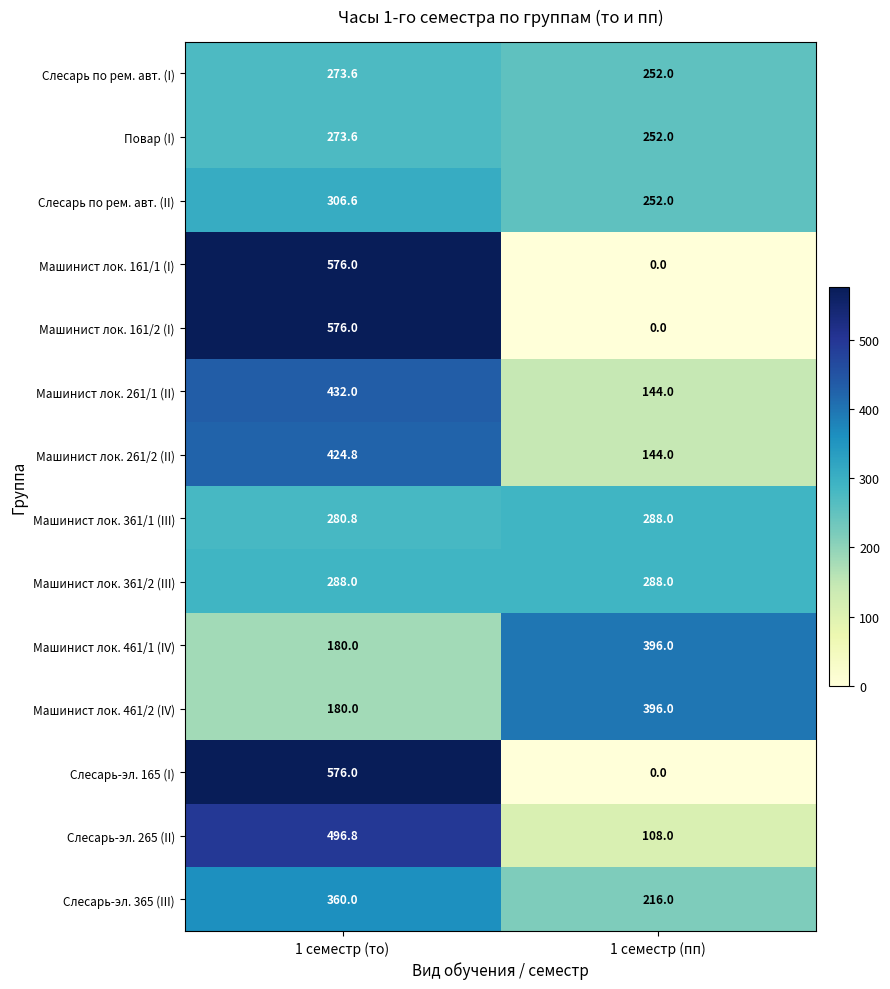

What is the total value across all series at 1 семестр (пп)?

2736.0